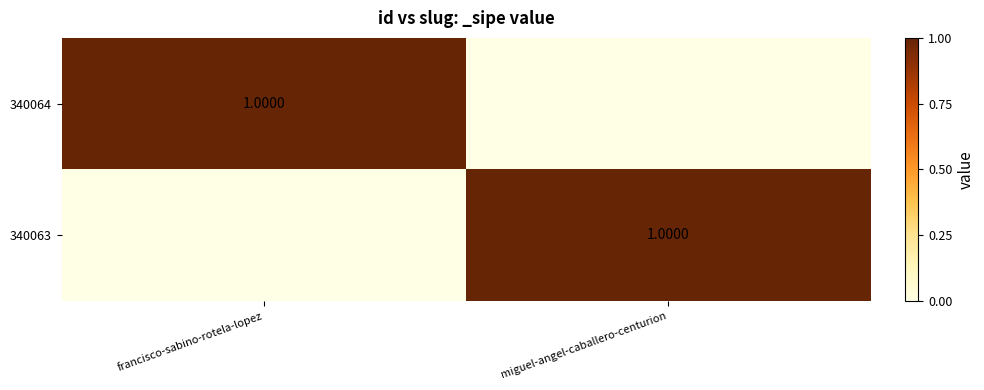

What is the difference between the 340063 values at miguel-angel-caballero-centurion and francisco-sabino-rotela-lopez?

1